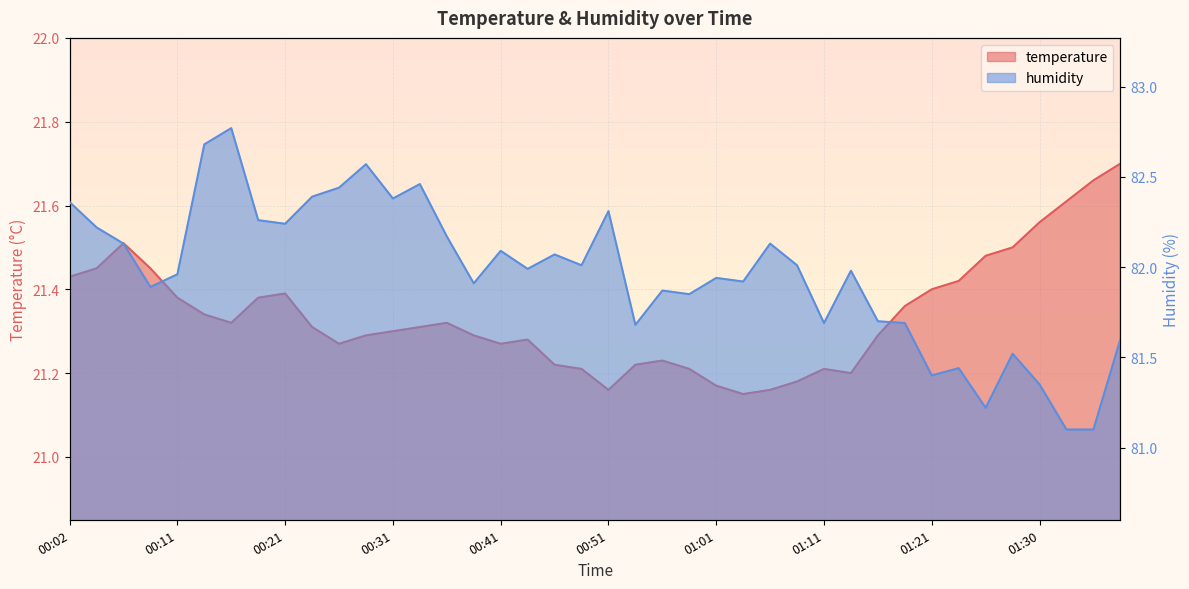

What is the label of the 9th point from the left?

00:21